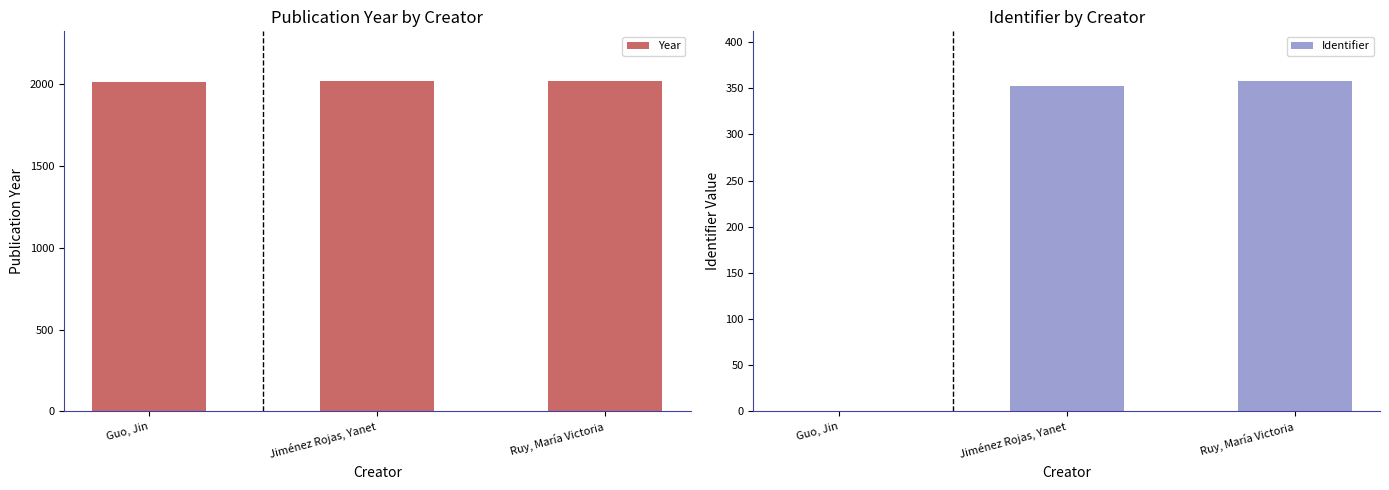

At how many categories does at least one series exceed 623?

3